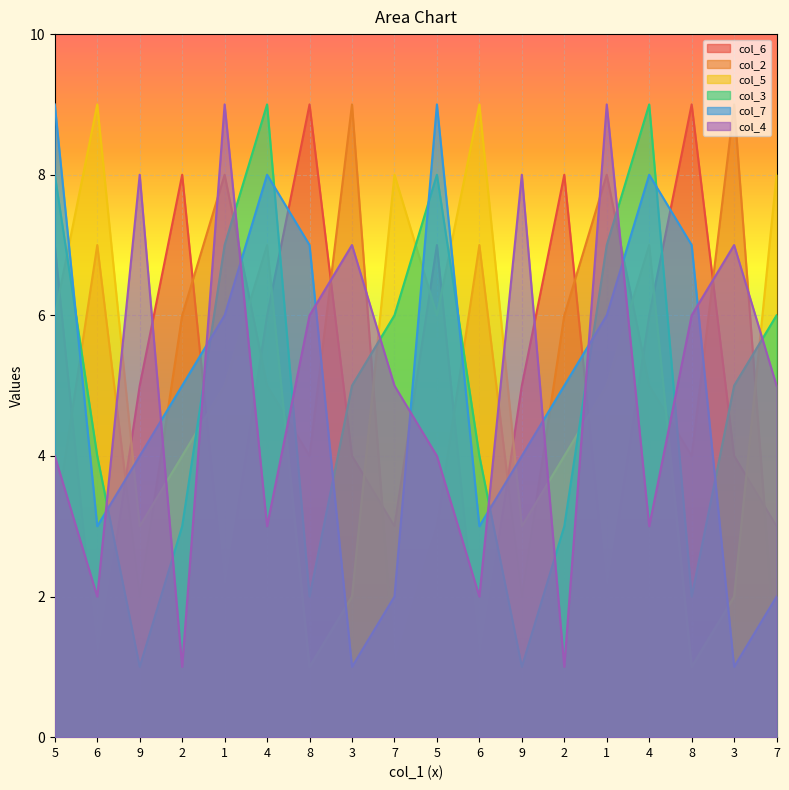

What is the difference between the highest and lowest values at 1?

7